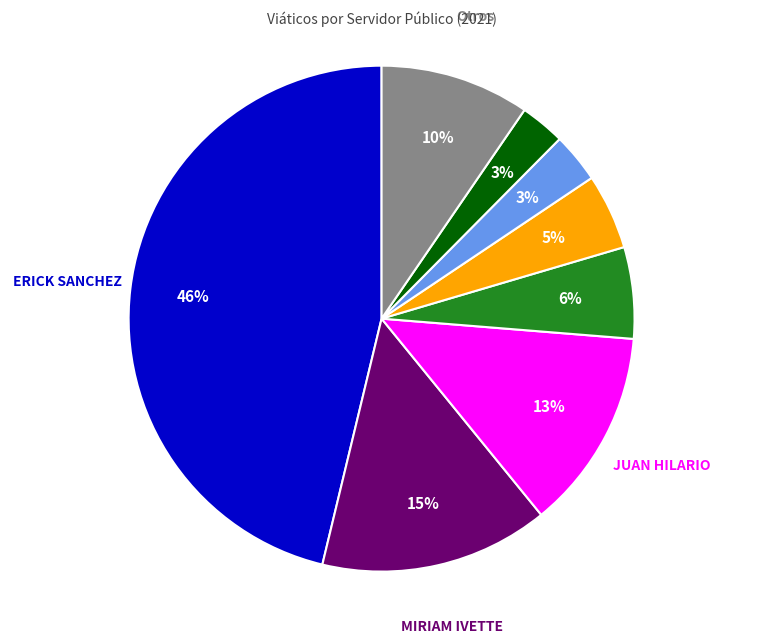

To the nearest percent, what is the difference between the largest and smallest slice percentages?

43%